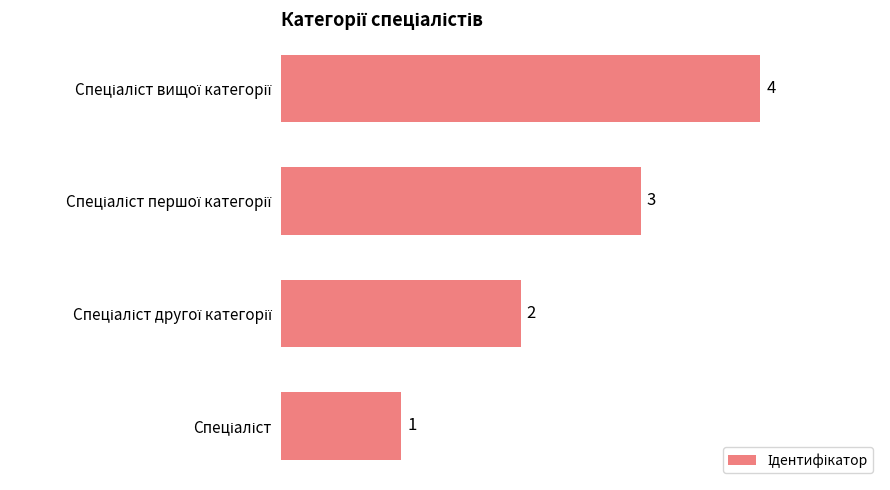

Count the values in the range 2 to 4.

3